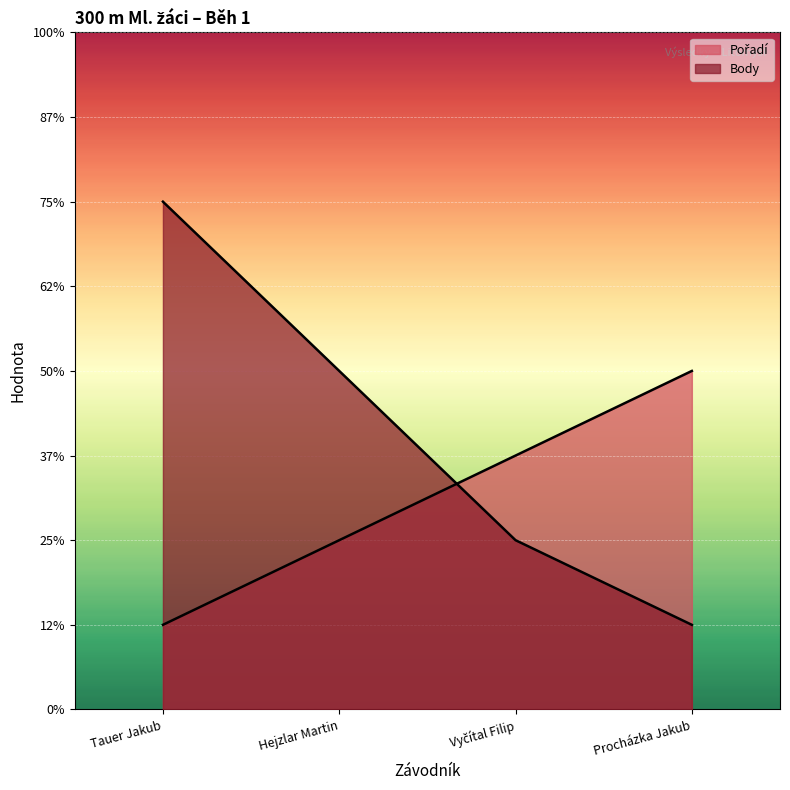

Between which two adjacent categories do Pořadí and Body first intersect?

Hejzlar Martin and Vyčítal Filip